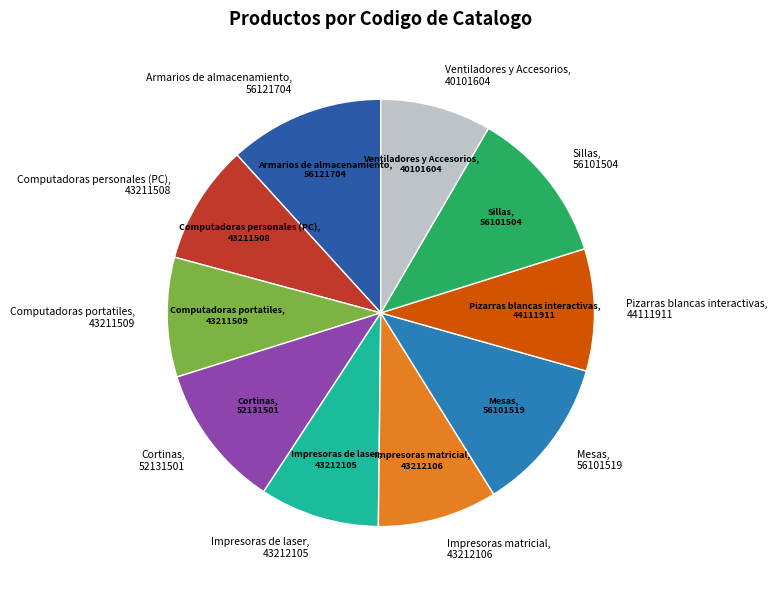

Does any single category account for the majority?

No